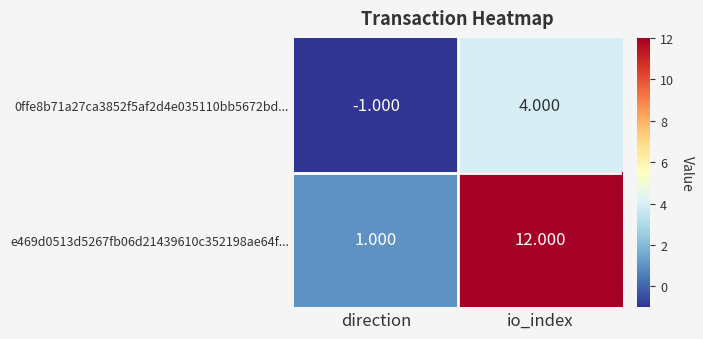

At which label is e469d0513d5267fb06d21439610c352198ae64f... closest to 6?

direction